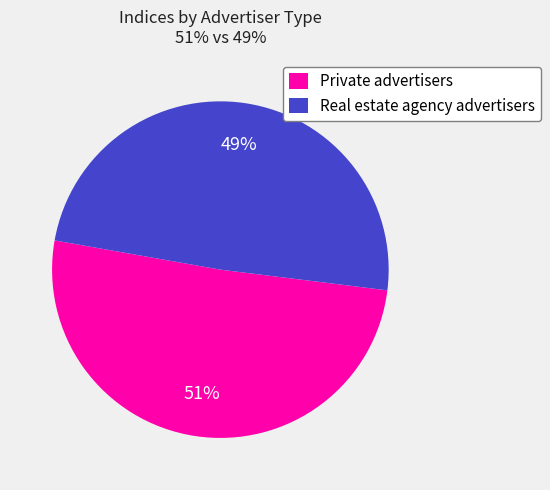

Which slice is the smallest?

Real estate agency advertisers